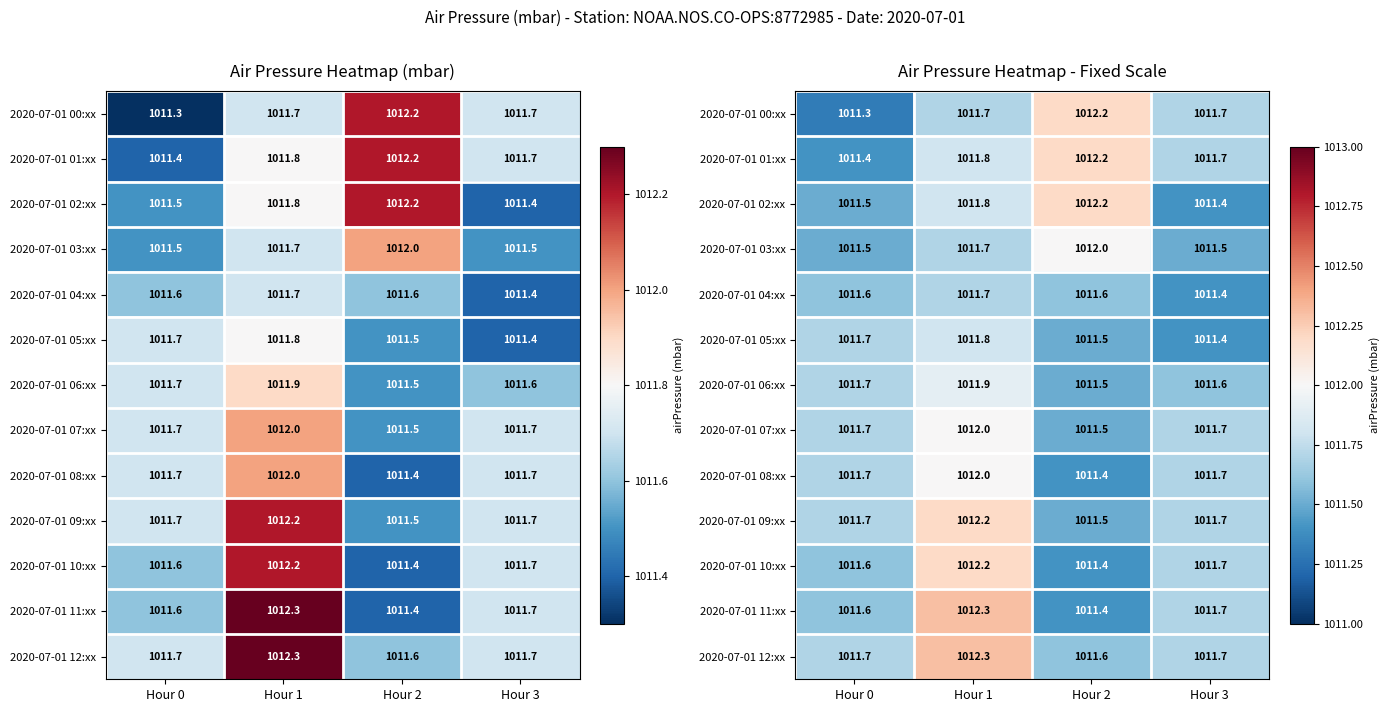

Which category has the lowest value across all series?

Hour 0